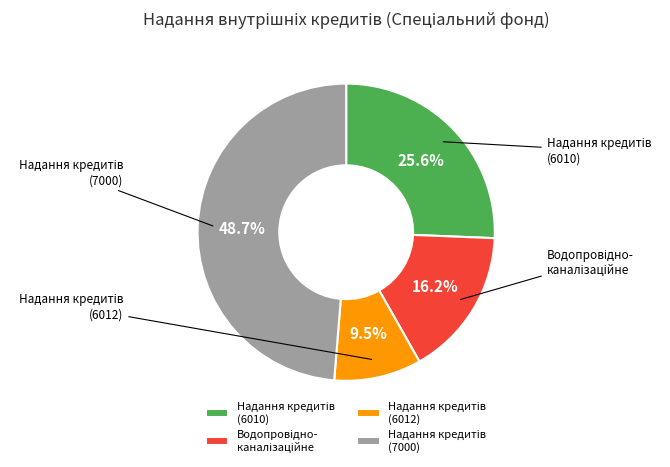

Which category has the smallest portion of the pie?

Надання кредитів підприємствам (6012)